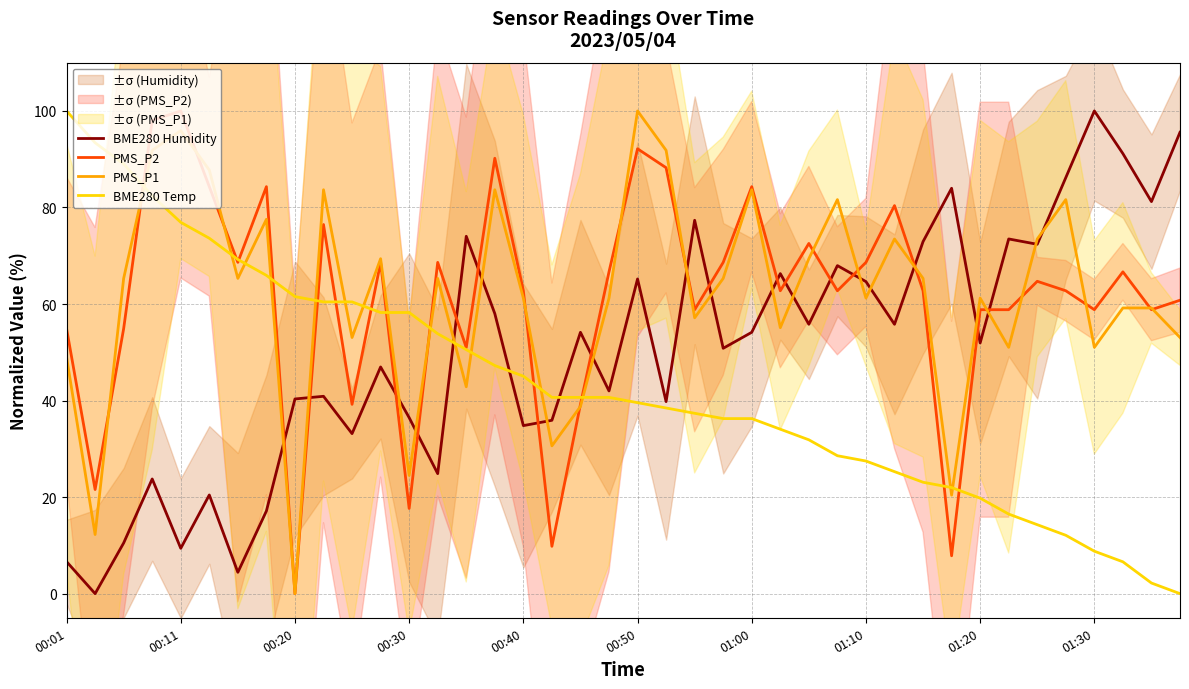

The PMS_P2 series shows 109.1 at 27. True or false?

False